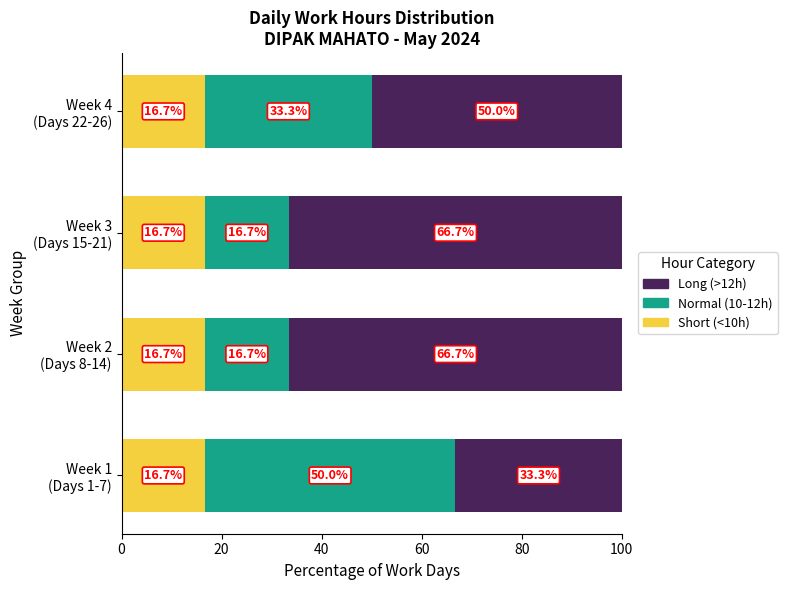

What is the lowest value of the Short (<10h) series?

16.7